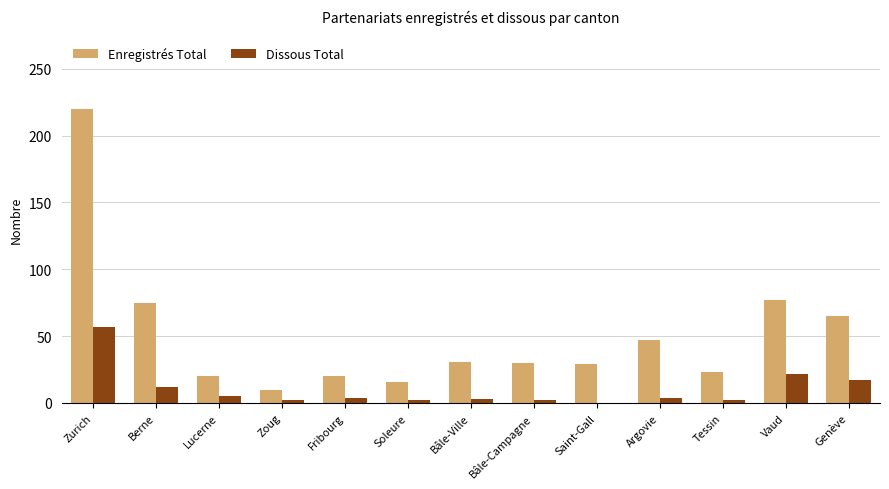

Which series has the largest range (max minus min)?

Enregistrés Total